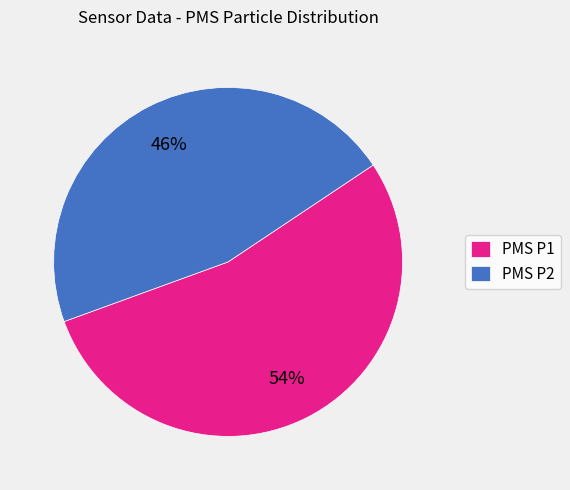

To the nearest percent, what is the combined percentage of PMS P1 and PMS P2?

100%